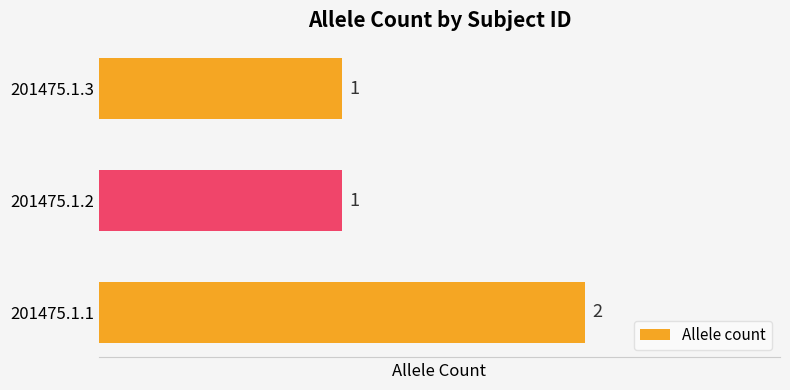

How many values are between 1 and 2?

3